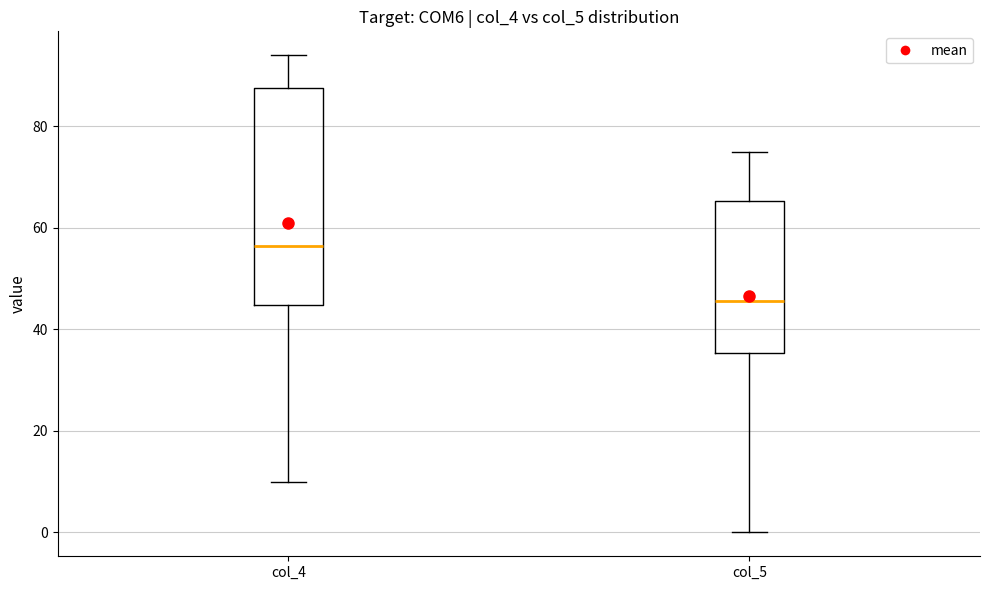

Which box is the tallest, from its lower edge to its upper edge?

col_4